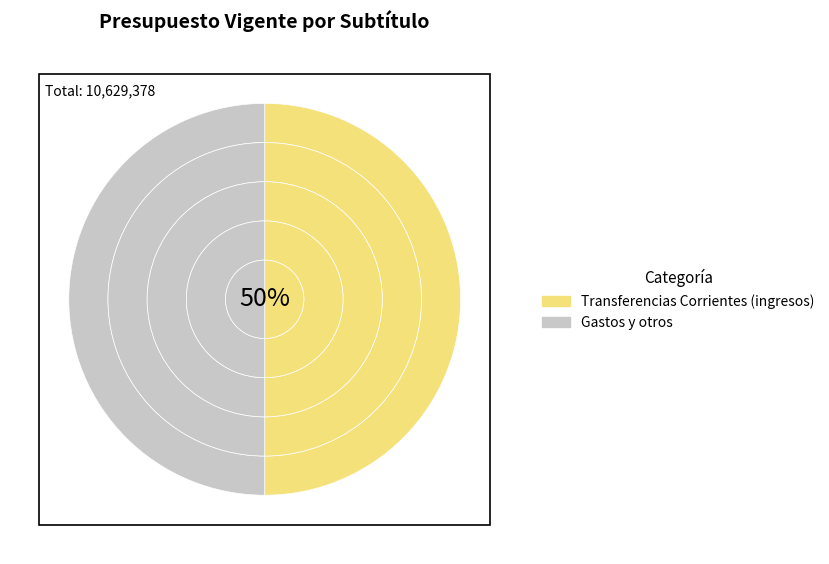

Do GASTOS EN PERSONAL and TRANSFERENCIAS CORRIENTES (ingresos) together represent more than half of the pie?

Yes